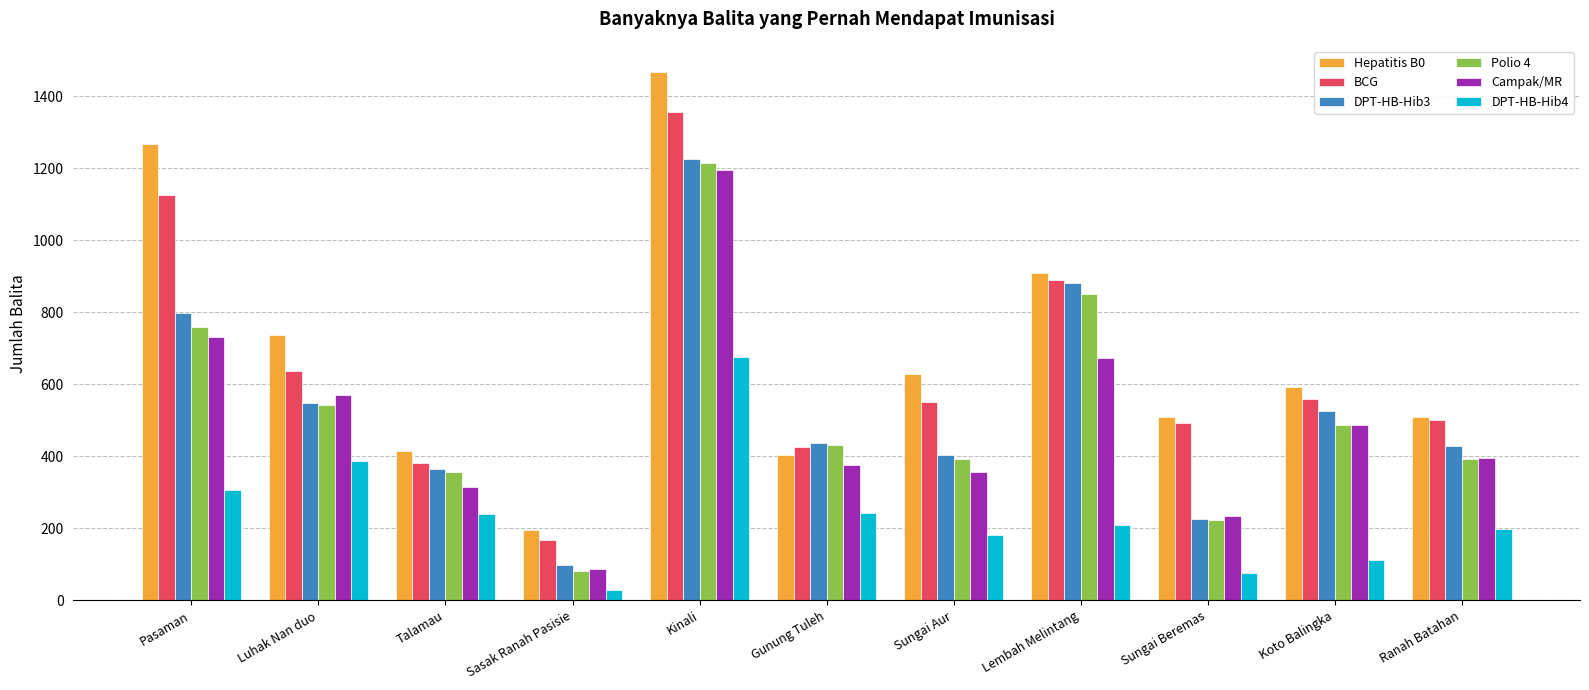

Between Luhak Nan duo and Lembah Melintang, which series saw the biggest shift?

DPT-HB-Hib3